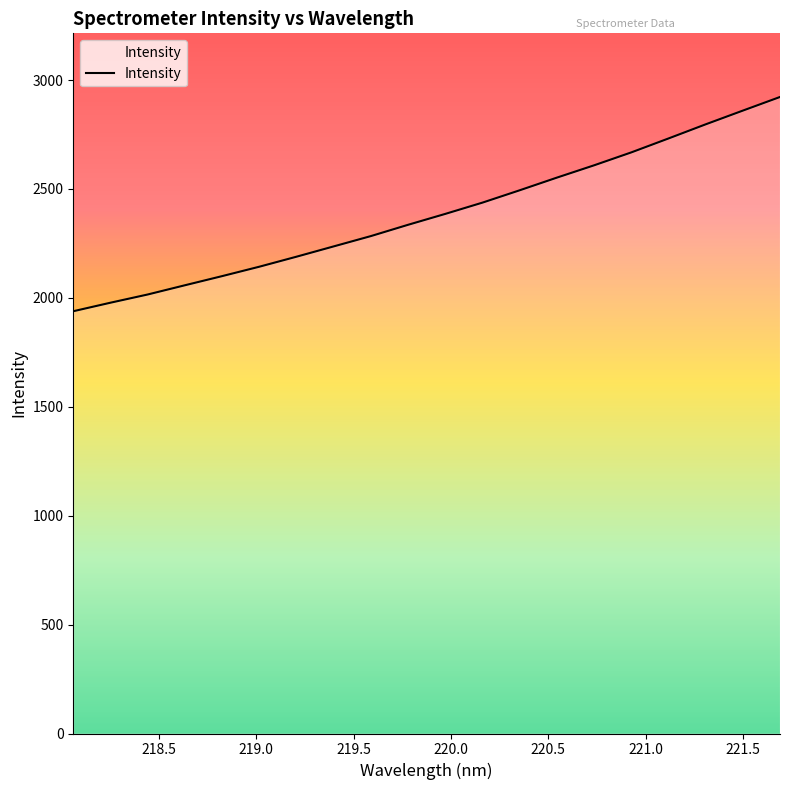

What is the minimum value shown in the chart?

1938.7